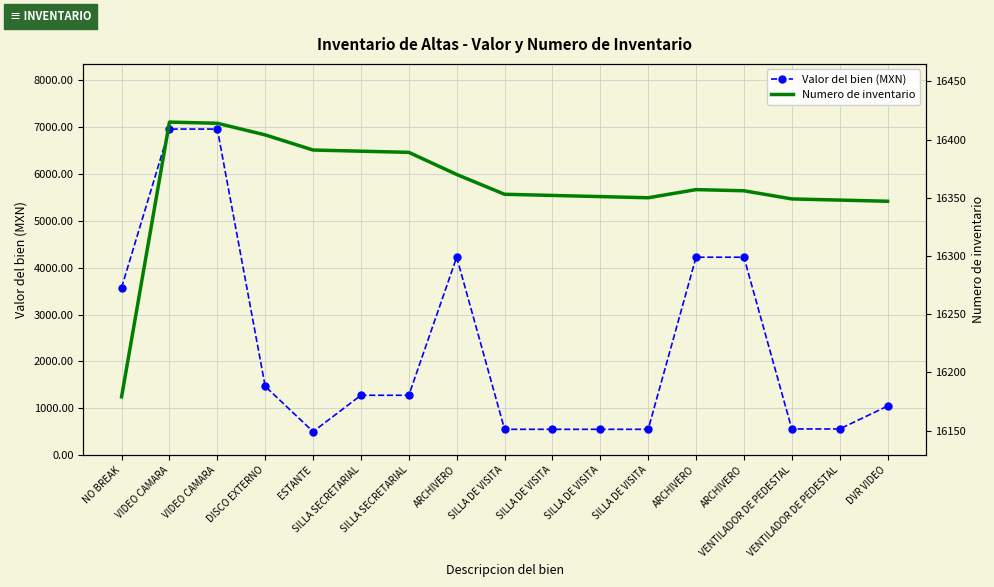

What is the average value of the Numero de inventario series?

16359.7